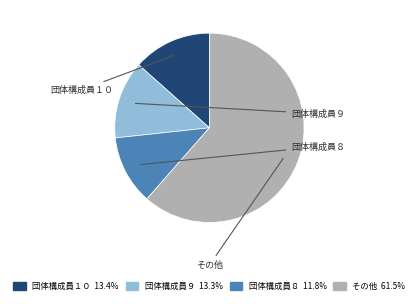

Does any single category account for the majority?

Yes